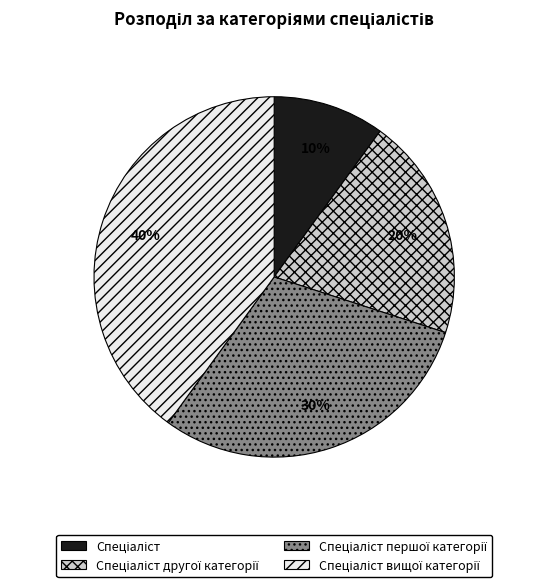

Is there any slice that represents more than half of the pie?

No